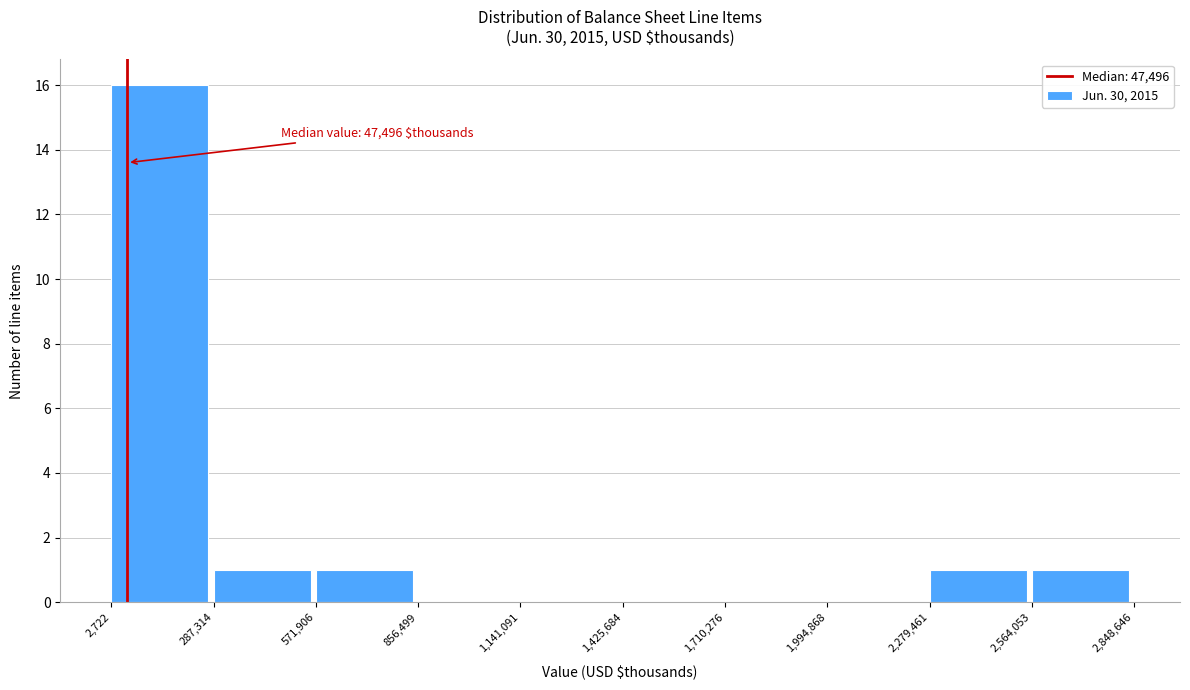

Which range on the x-axis has the tallest bar?

2,722 to 287,314